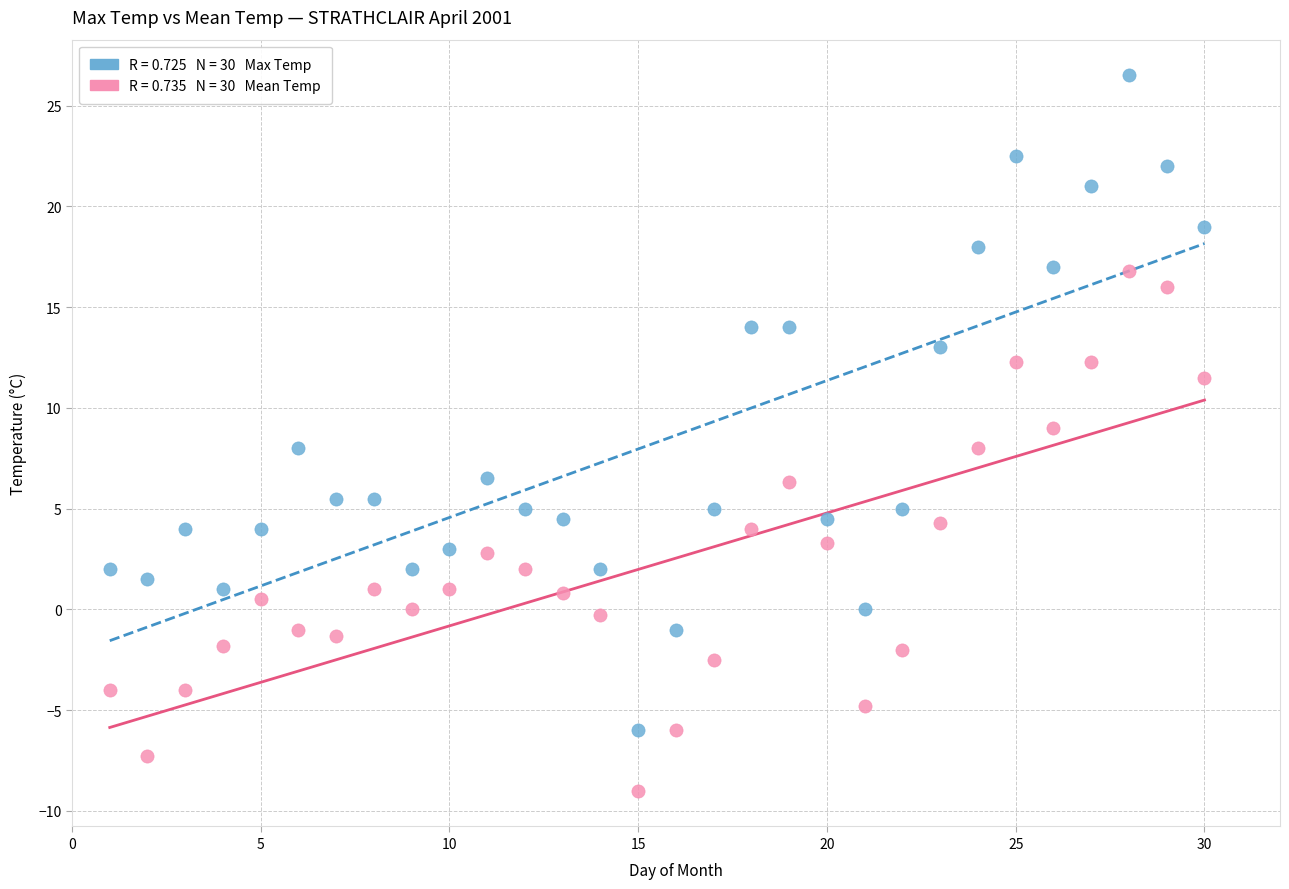

Across all data points, what is the range of X values (max minus min)?

29.0